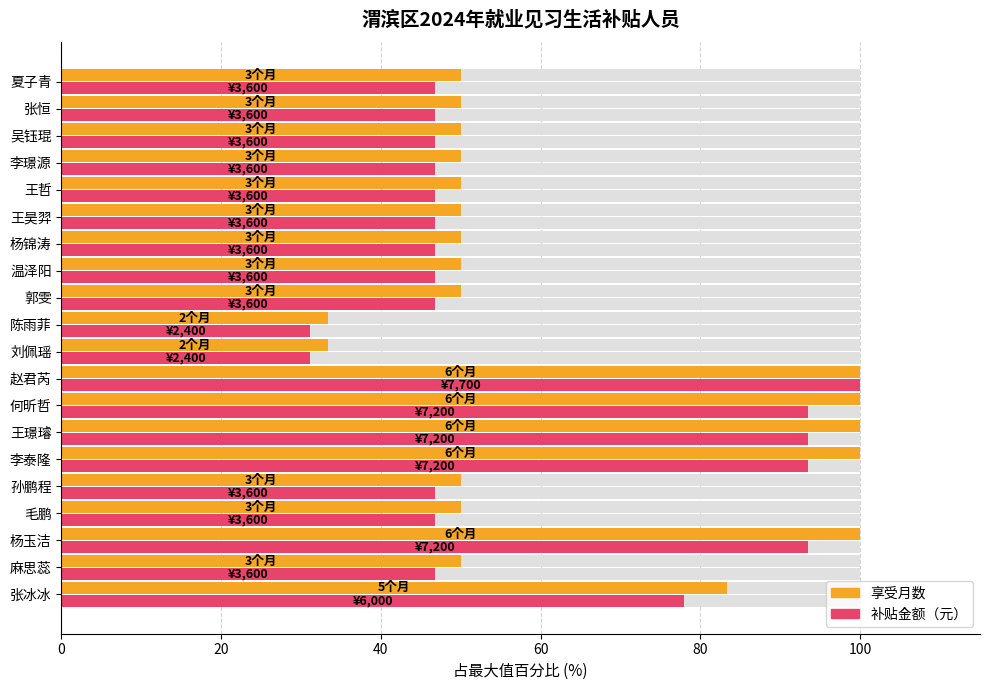

What is the difference between the highest and lowest values at 孙鹏程?

3.2